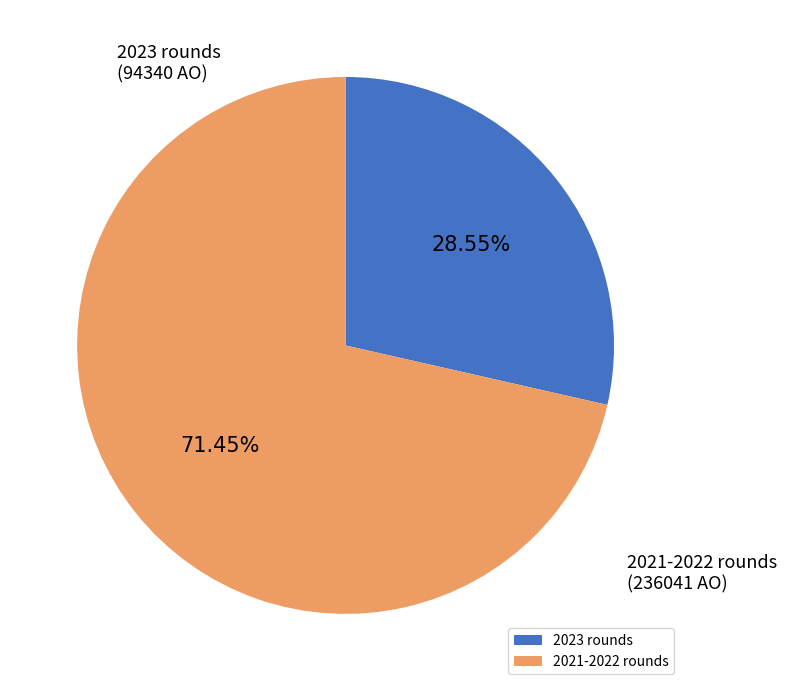

Rank the categories by value from highest to lowest.

2021-2022 rounds, 2023 rounds